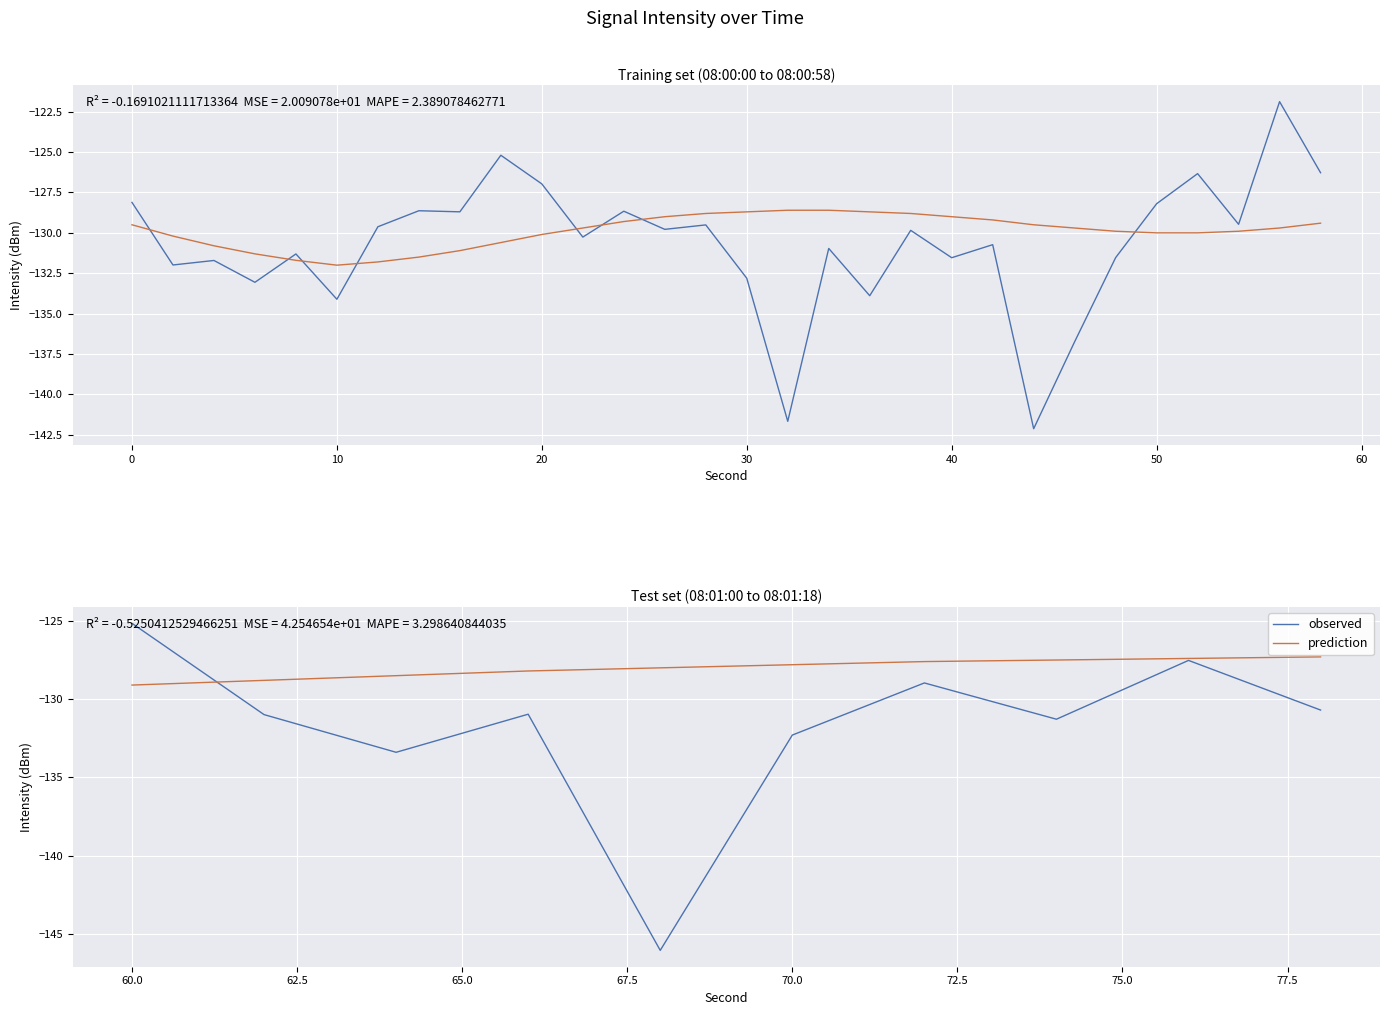

At which label is observed closest to -135?

10